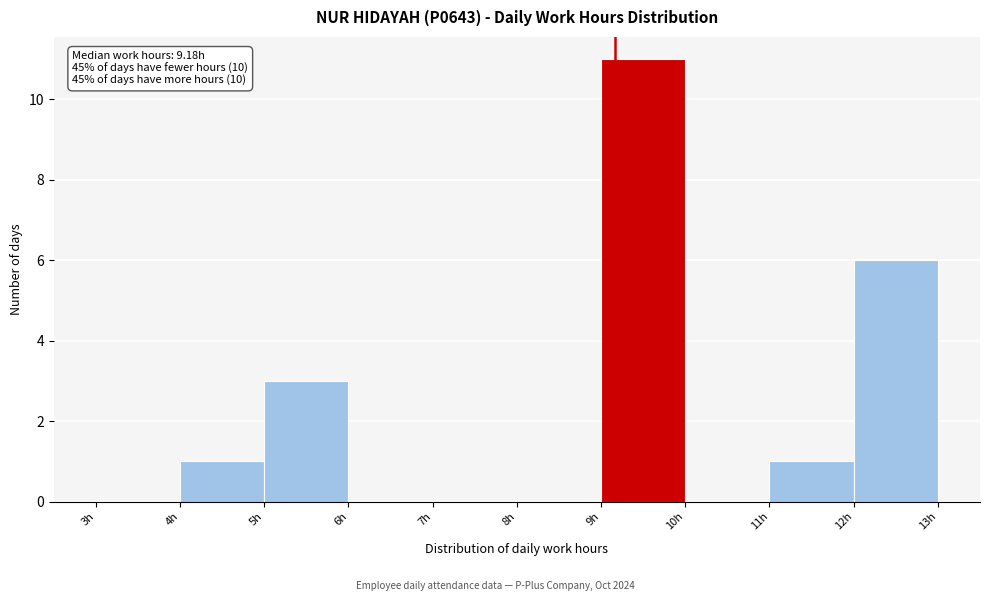

Over which range of the x-axis is the bar tallest?

9 to 10